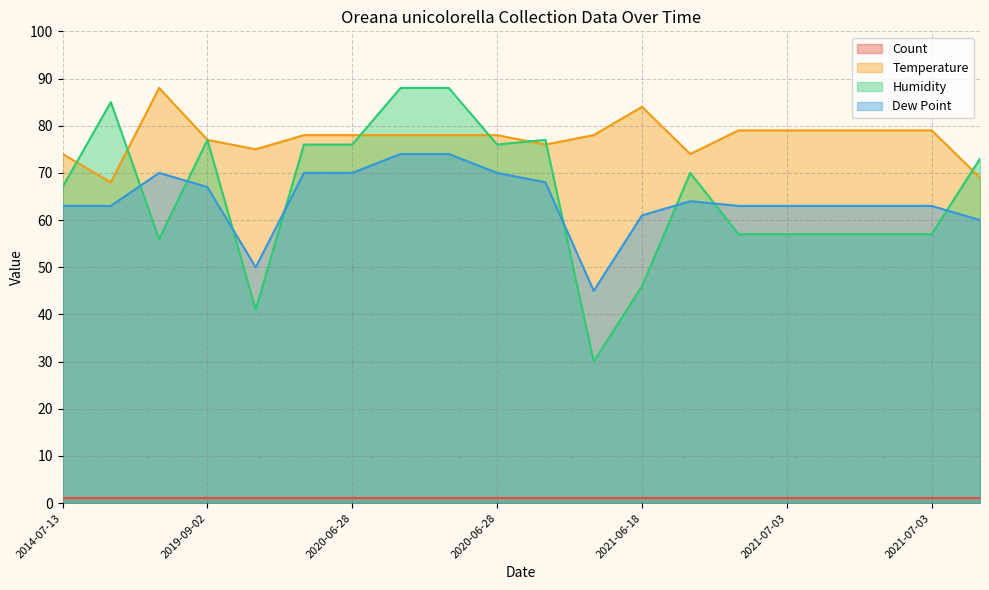

Does the chart have visible grid lines?

Yes